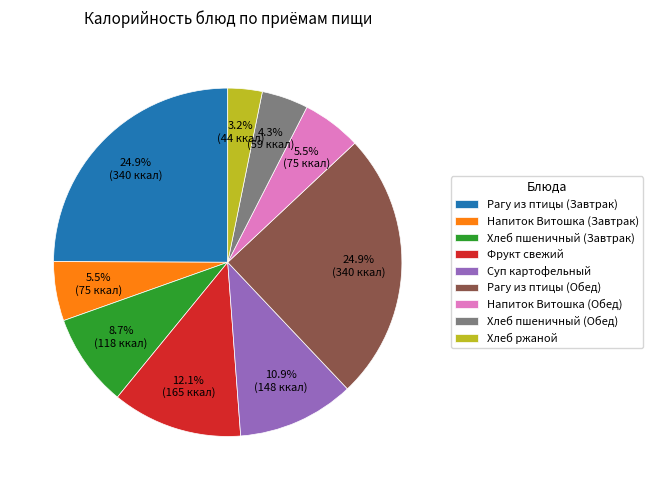

How many slices are in this pie chart?

9